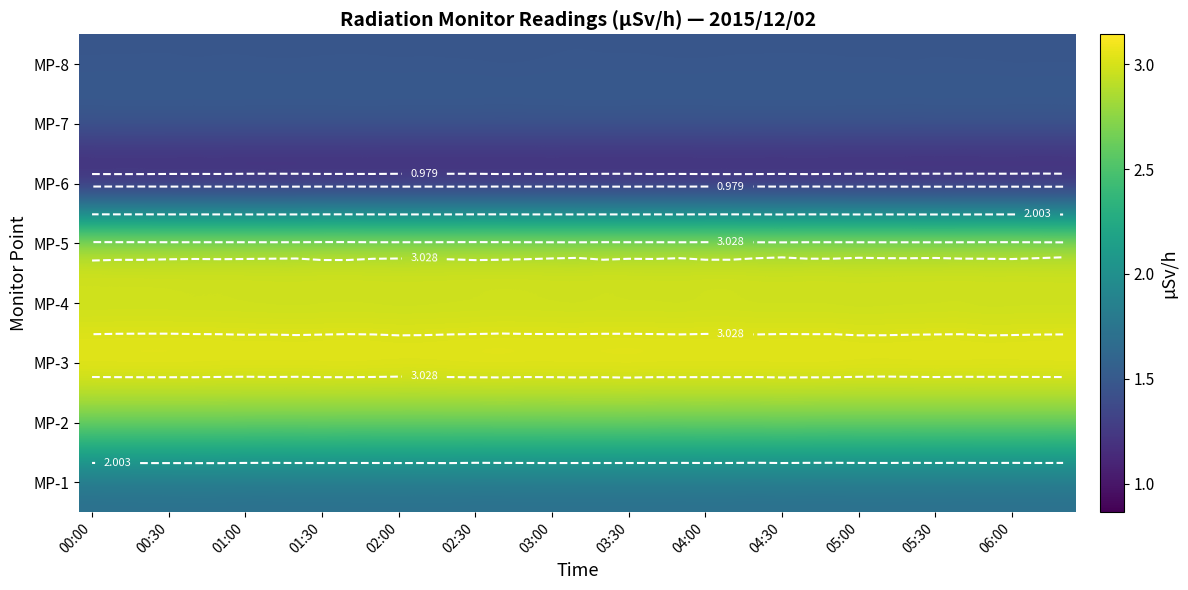

How many categories are shown in the chart?

39